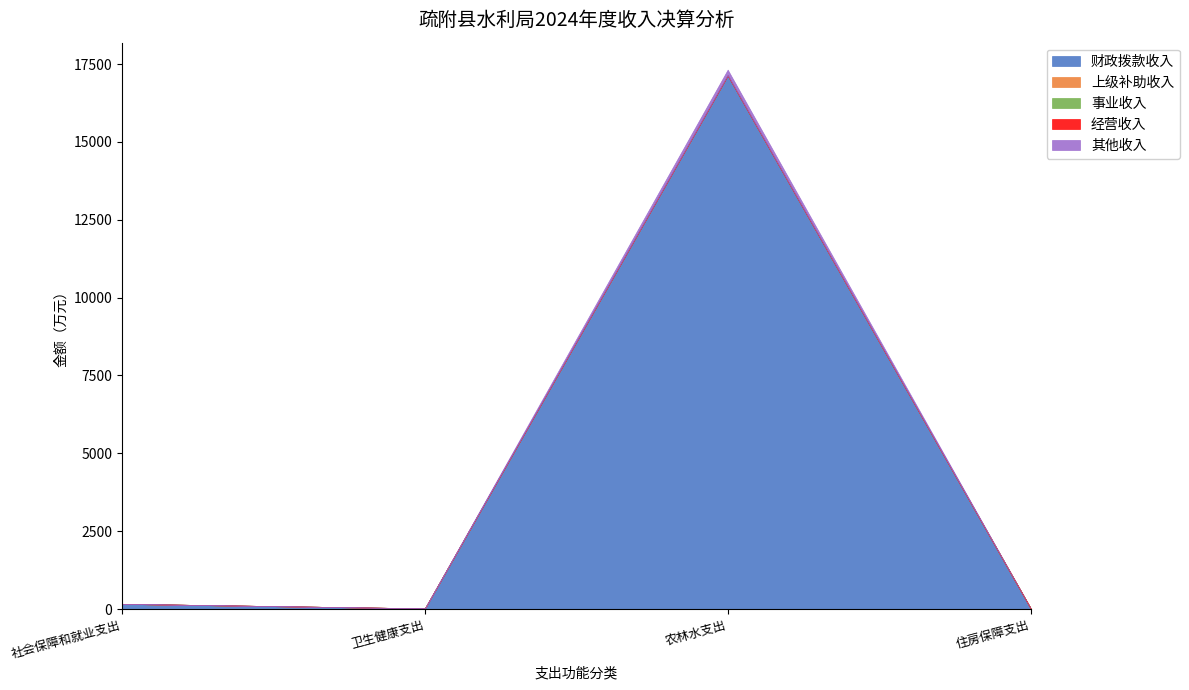

How many lines are shown in the chart?

5